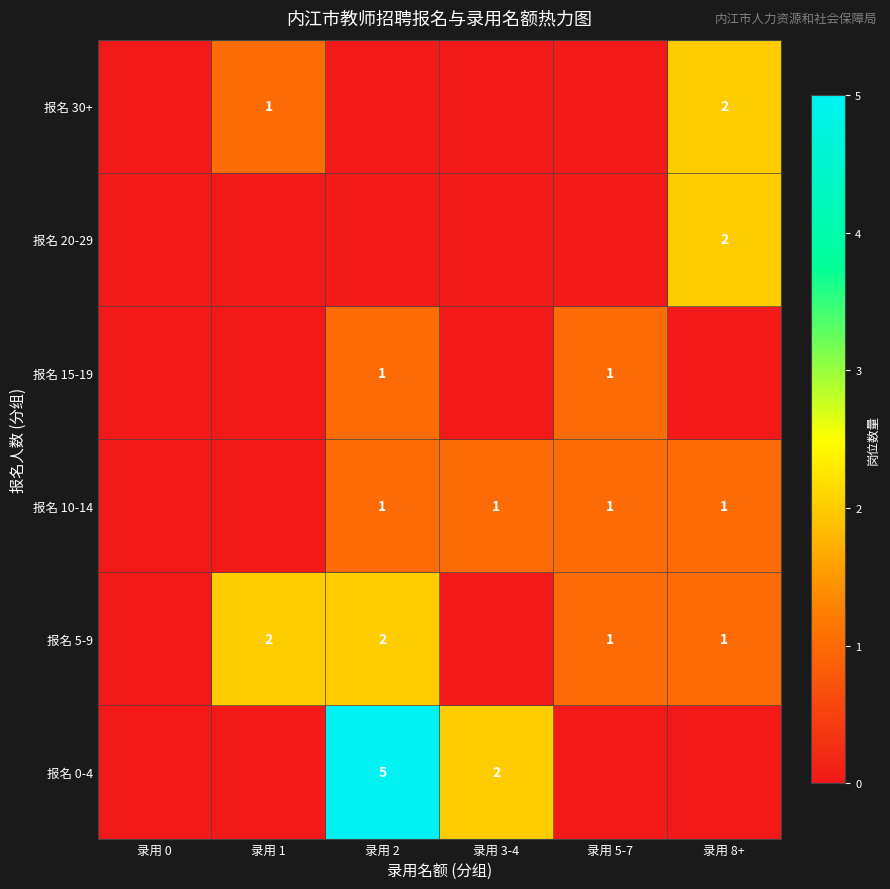

Which has a higher value, 录用 2 or 录用 5-7?

录用 2